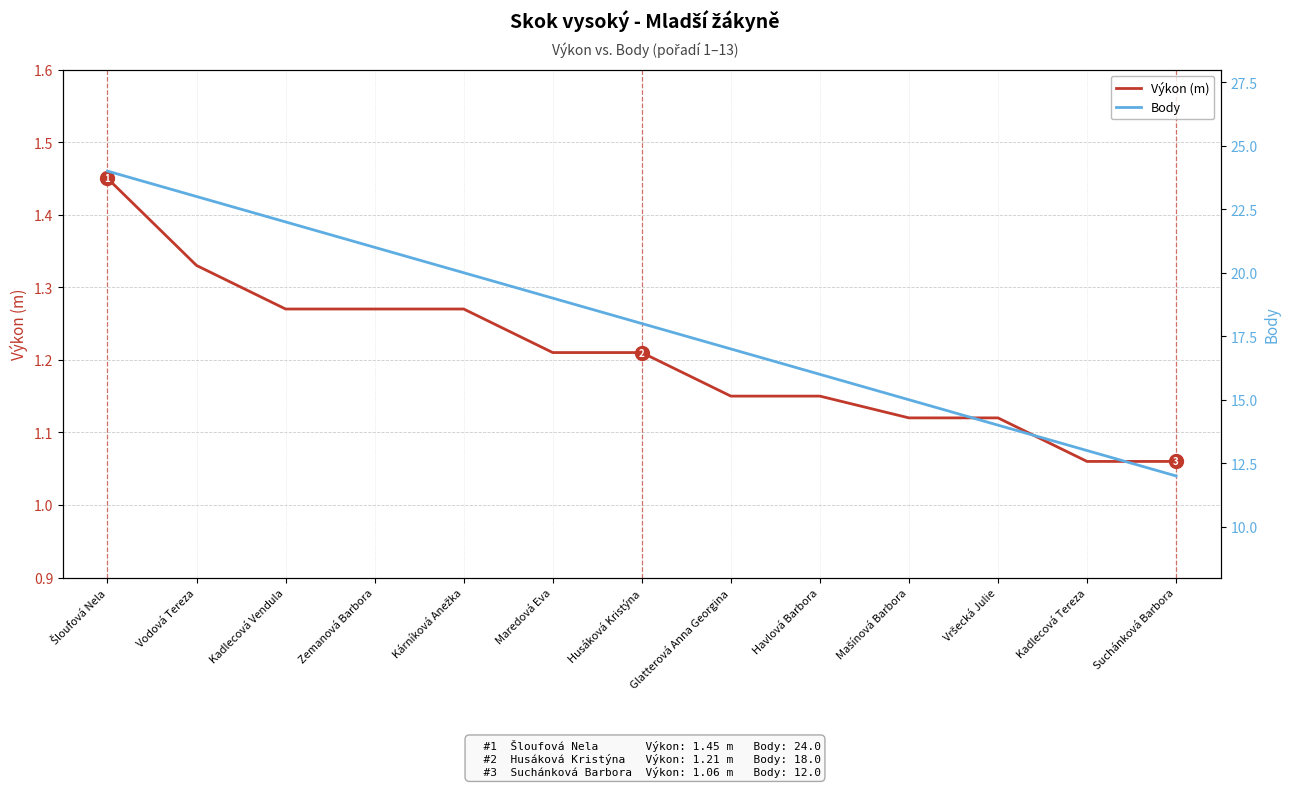

Reading left to right, what are all the values shown in this chart?

Výkon (m): Šloufová Nela=1.4	Vodová Tereza=1.3	Kadlecová Vendula=1.3	Zemanová Barbora=1.3	Kárníková Anežka=1.3	Maredová Eva=1.2	Husáková Kristýna=1.2	Glatterová Anna Georgina=1.1	Havlová Barbora=1.1	Mašínová Barbora=1.1	Vršecká Julie=1.1	Kadlecová Tereza=1.1	Suchánková Barbora=1.1
Body: Šloufová Nela=24.0	Vodová Tereza=23.0	Kadlecová Vendula=22.0	Zemanová Barbora=21.0	Kárníková Anežka=20.0	Maredová Eva=19.0	Husáková Kristýna=18.0	Glatterová Anna Georgina=17.0	Havlová Barbora=16.0	Mašínová Barbora=15.0	Vršecká Julie=14.0	Kadlecová Tereza=13.0	Suchánková Barbora=12.0